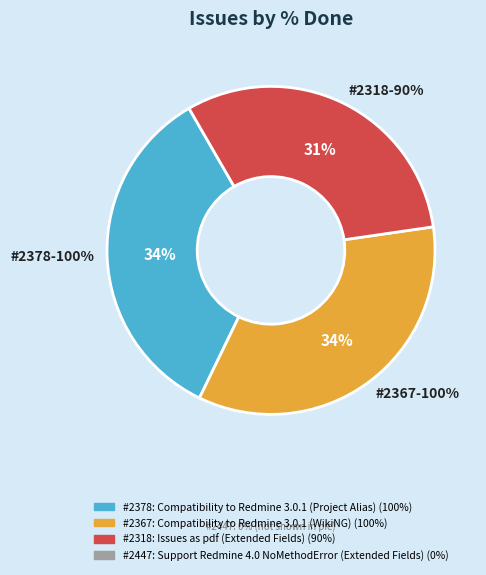

Does any single category account for the majority?

No